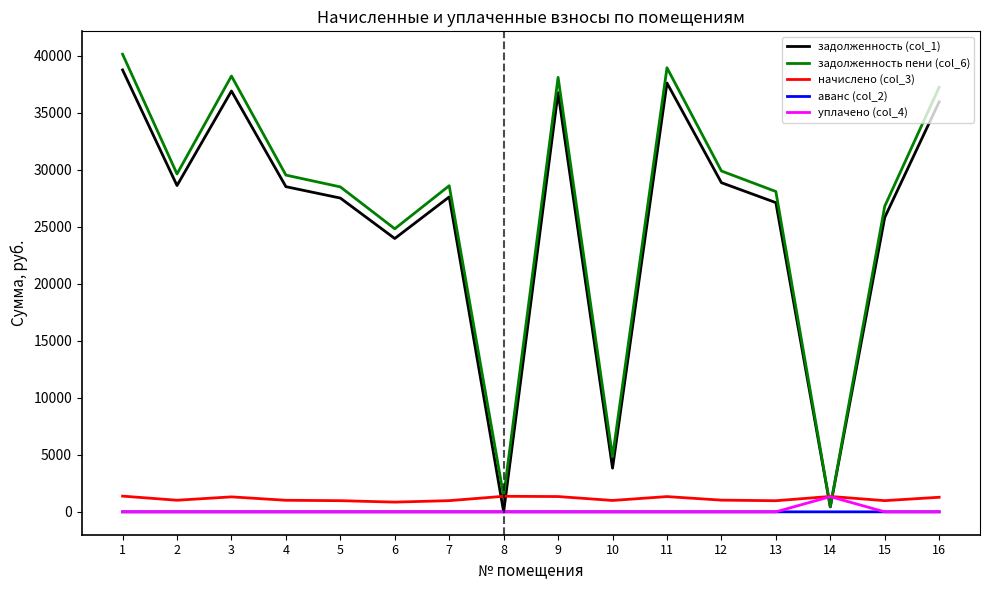

Is it true that задолженность пени (col_6) equals 28491.1 at 5?

True